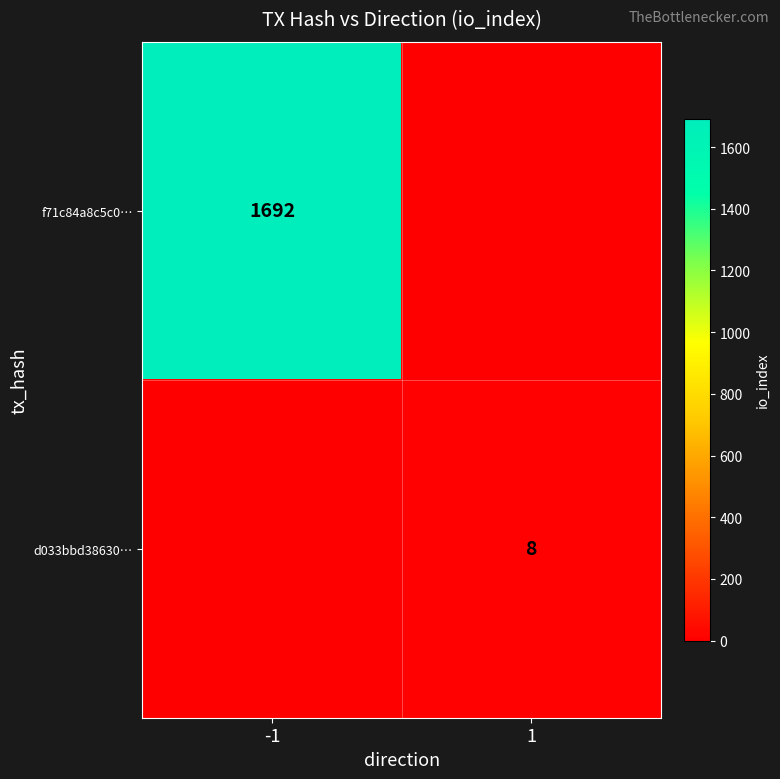

True or false: d033bbd38630… has a value of 4 at 1.

False